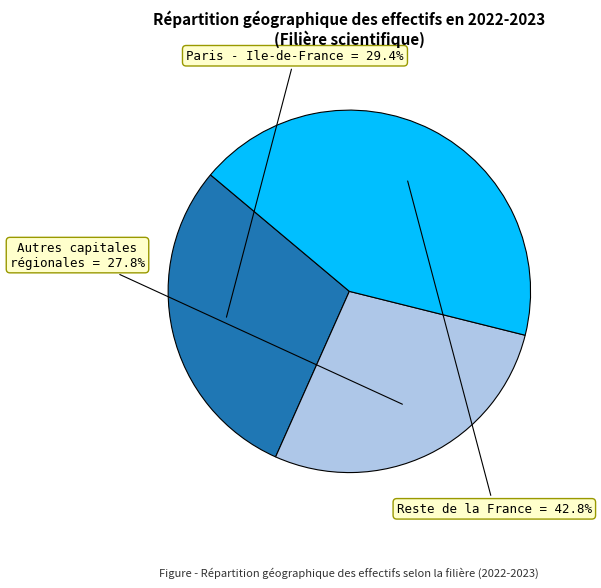

To the nearest percent, what is the difference between the largest and smallest slice percentages?

15%